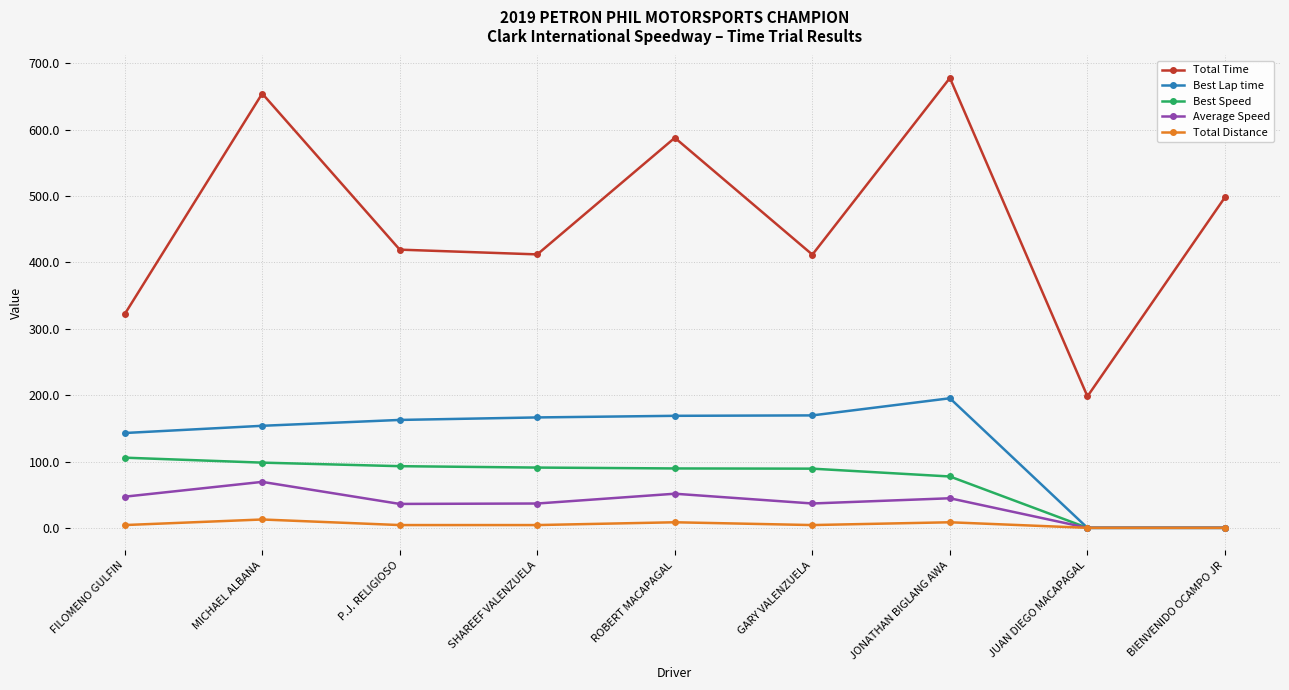

Which series has the largest total across all categories?

Total Time